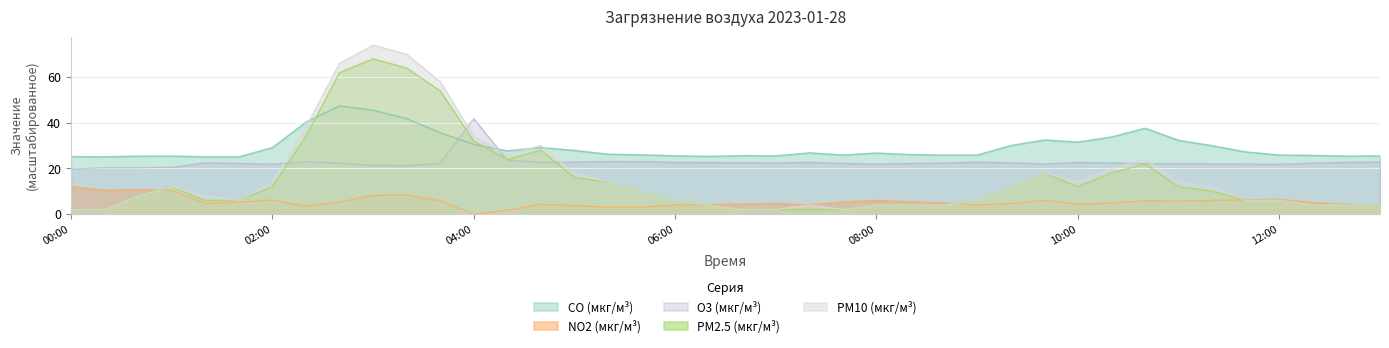

How many intersections are there between O3 (мкг/м³) and PM2.5 (мкг/м³)?

4